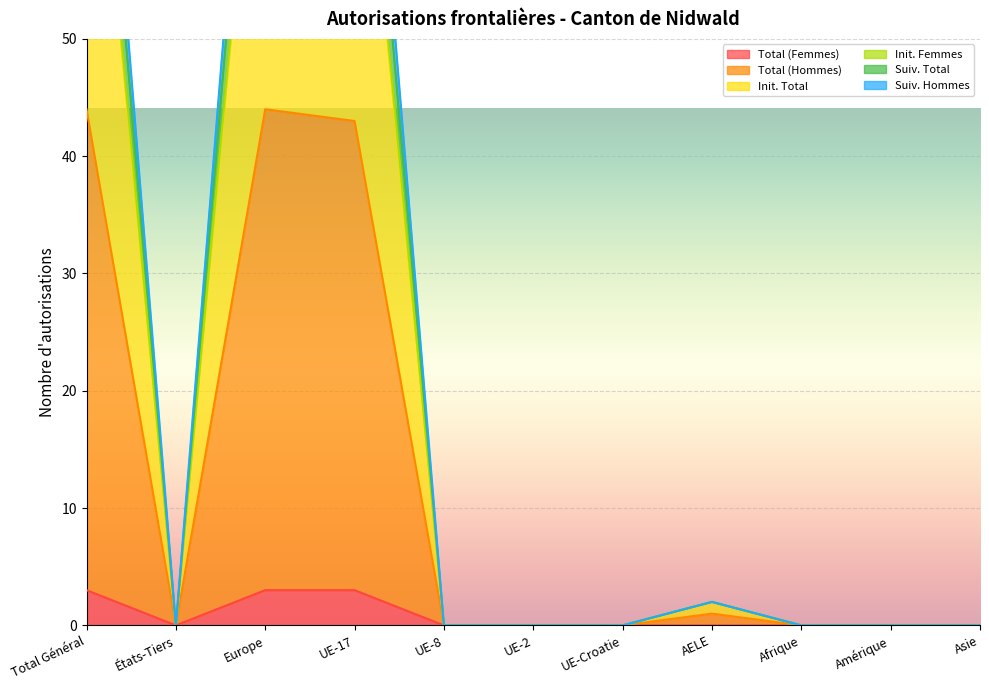

How many lines are shown in the chart?

6